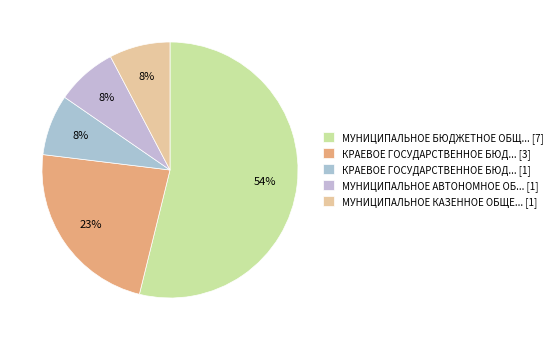

Does any single category account for the majority?

Yes